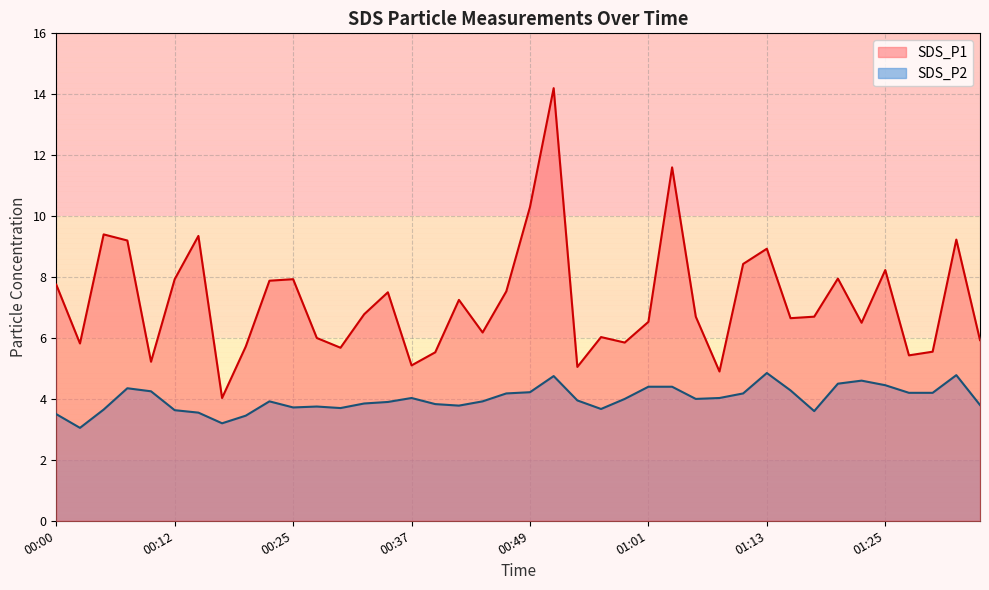

Where is the first local minimum for SDS_P1?

00:03